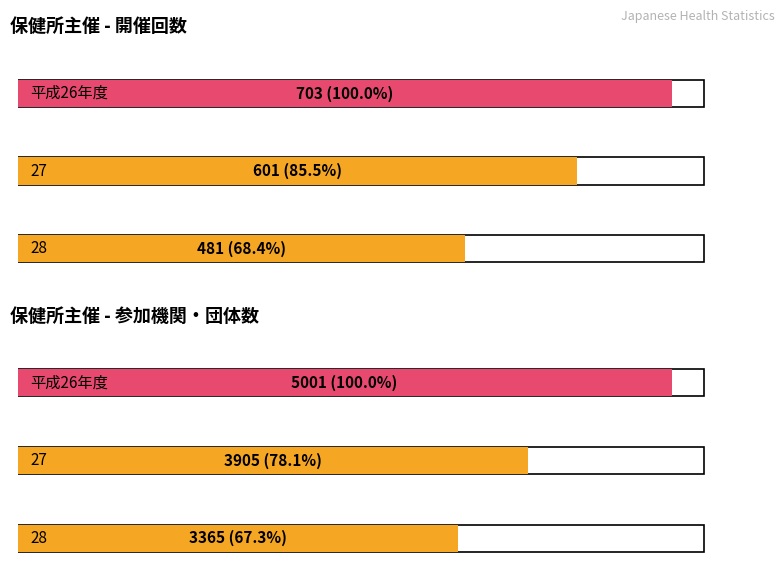

What is the sum of all 参加機関・団体数 values?

12271